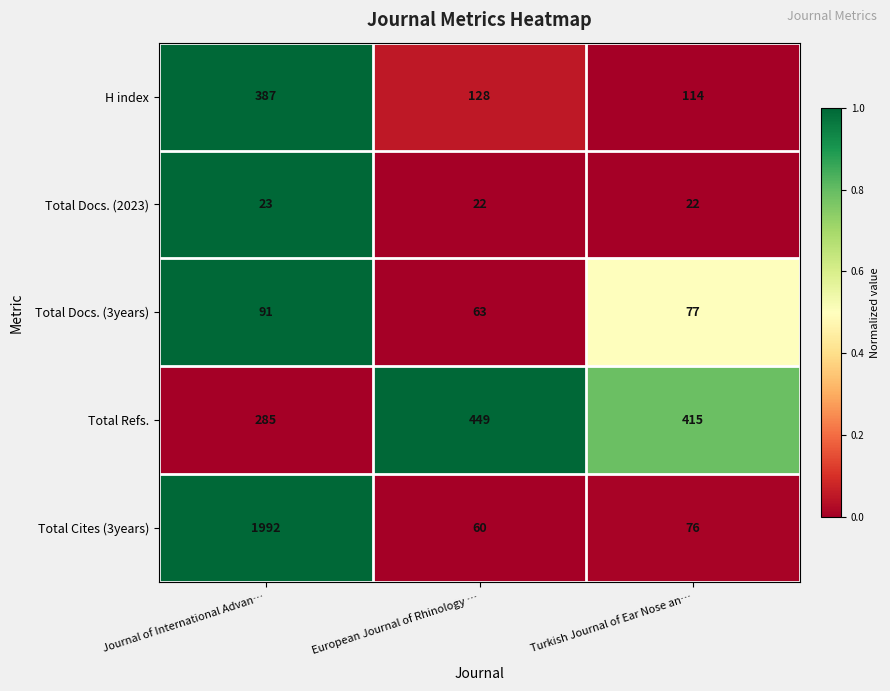

How many categories are shown in the chart?

3